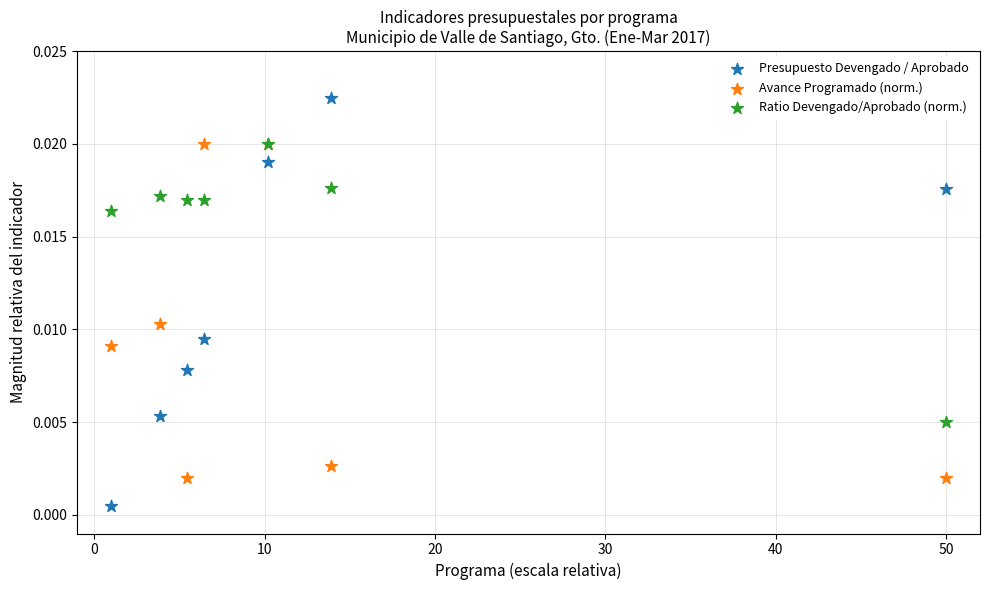

Which series has the largest Y range (max minus min)?

Presupuesto Devengado / Aprobado